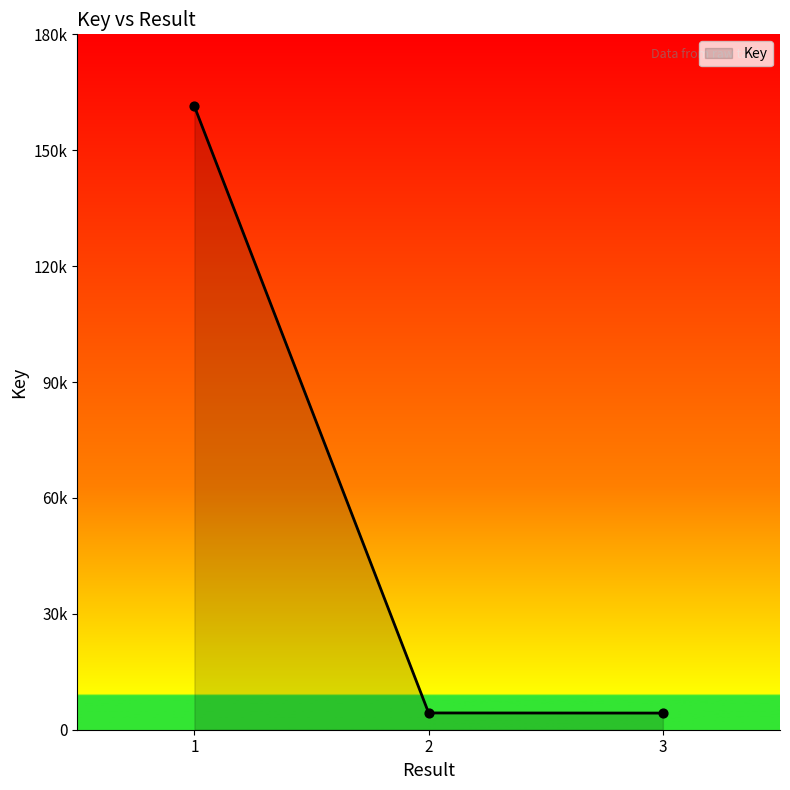

Approximately how many times larger is the value at 1 compared to 2?

37.2